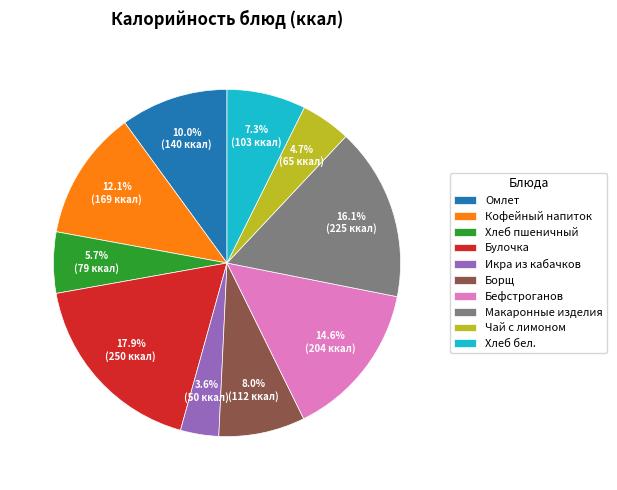

What is the ratio of the value at Борщ to the value at Кофейный напиток?

0.7